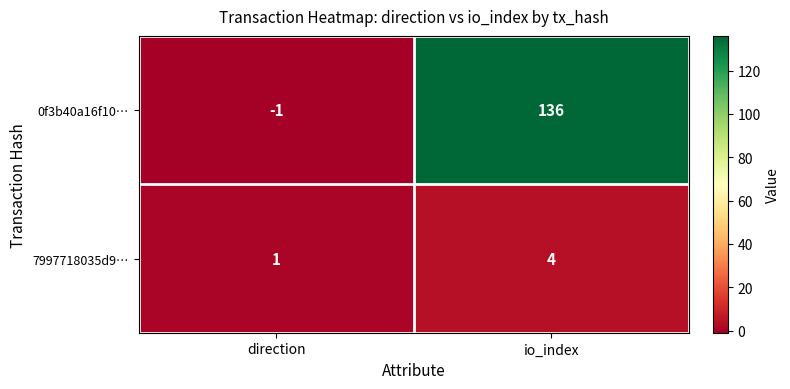

Rank the series by their average value, from lowest to highest.

7997718035d9…, 0f3b40a16f10…